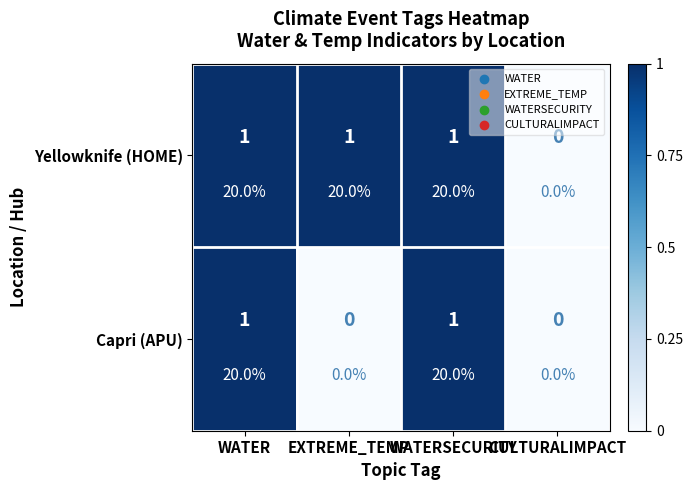

Which category has the lowest value in the Yellowknife (HOME) series?

CULTURALIMPACT